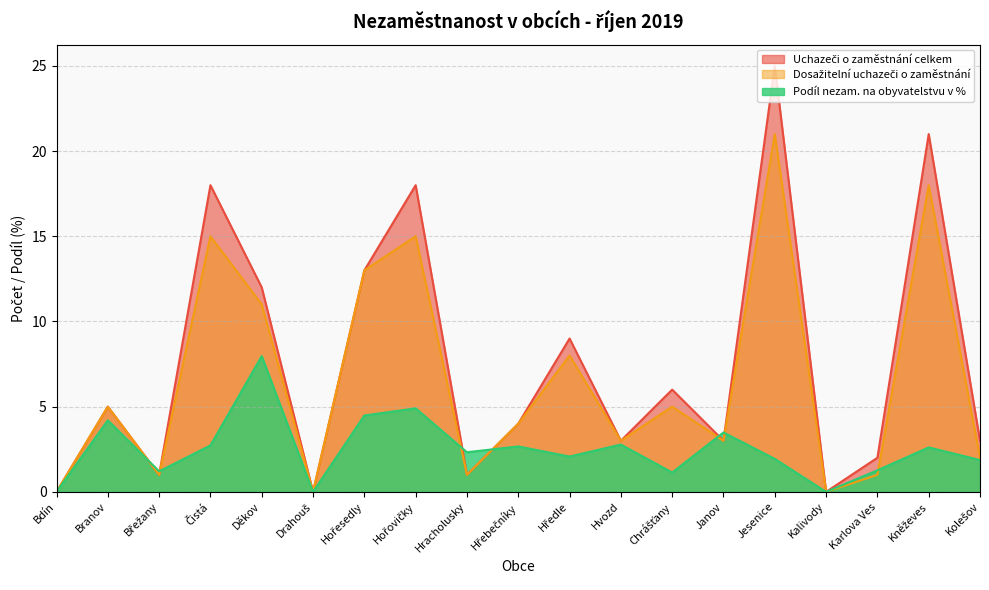

What is the average value of the Dosažitelní uchazeči o zaměstnání series?

6.6